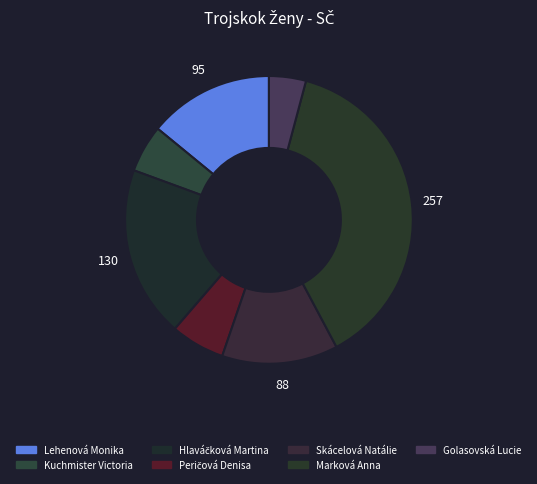

Which slice is the largest?

Marková Anna